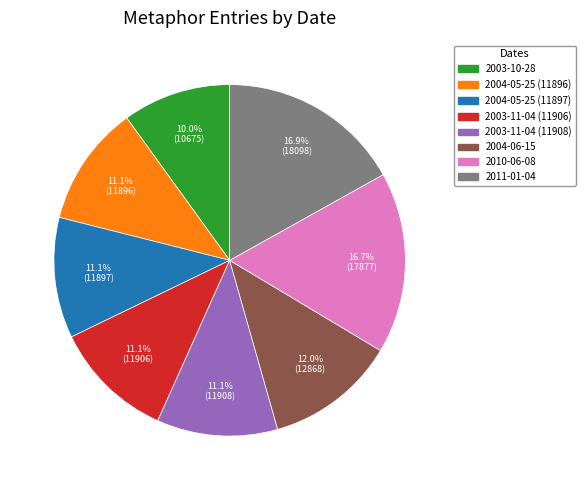

What is the smallest slice in the pie chart?

2003-10-28